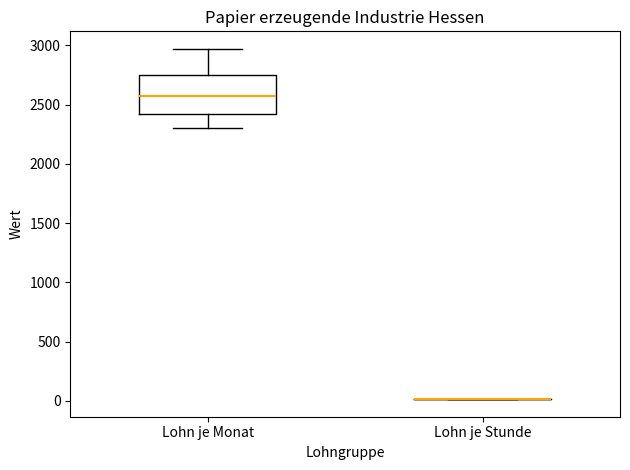

Which box is the tallest, from its lower edge to its upper edge?

Lohn je Monat